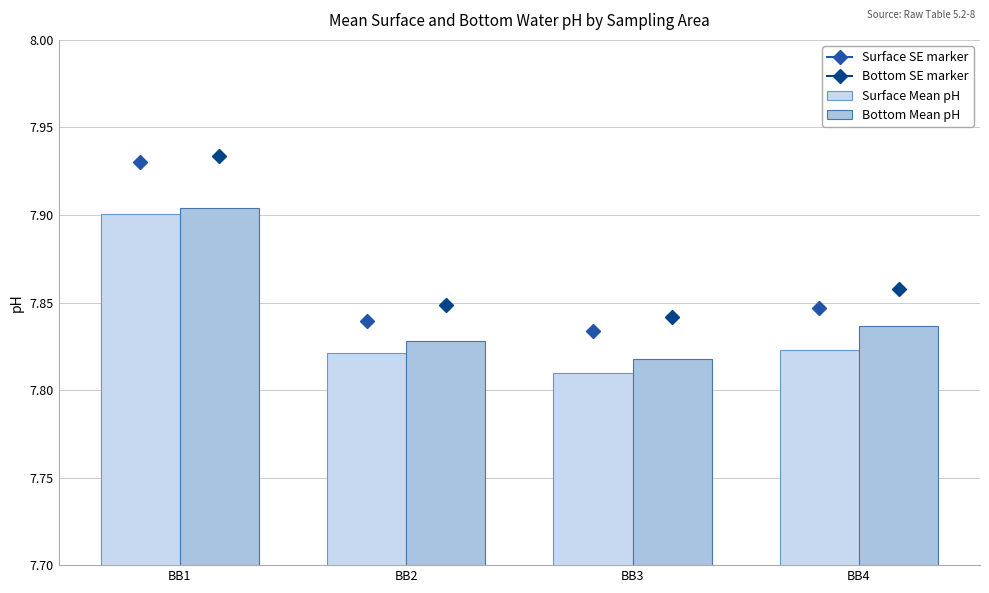

The Surface Mean pH series shows 2.5 at BB1. True or false?

False